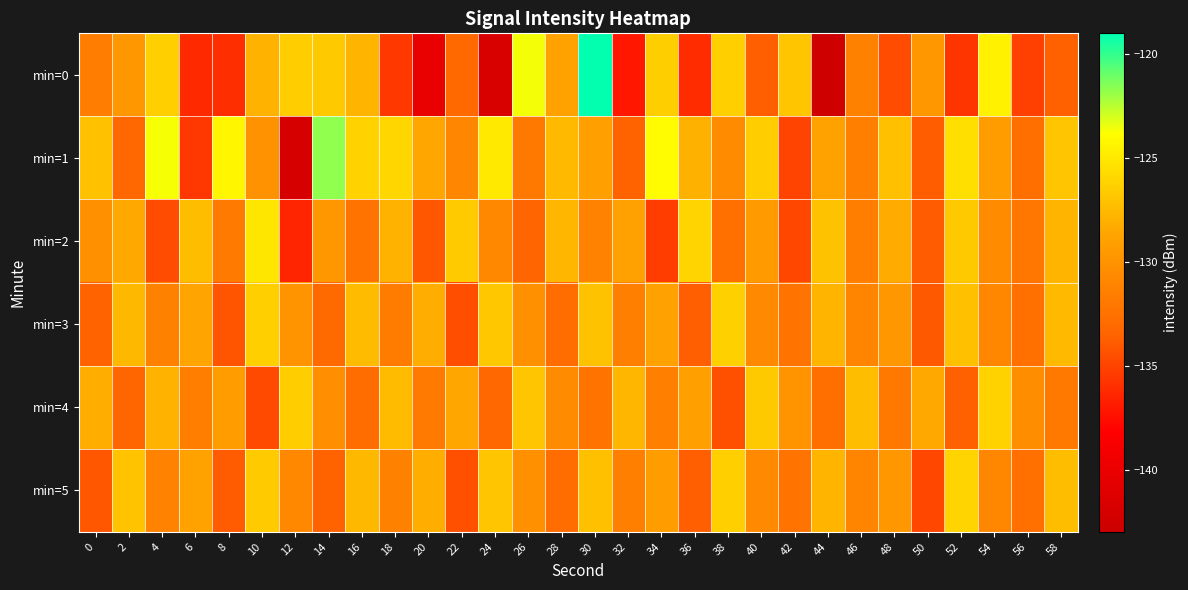

At how many categories does at least one series exceed -122?

2